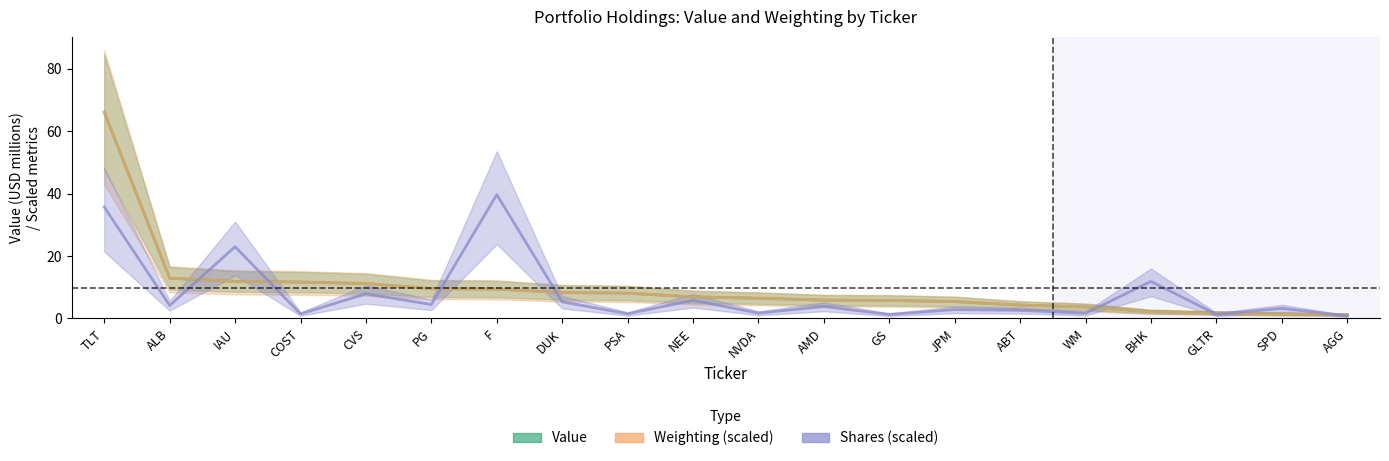

What is the difference between the Value values at IAU and SPD?

10.5